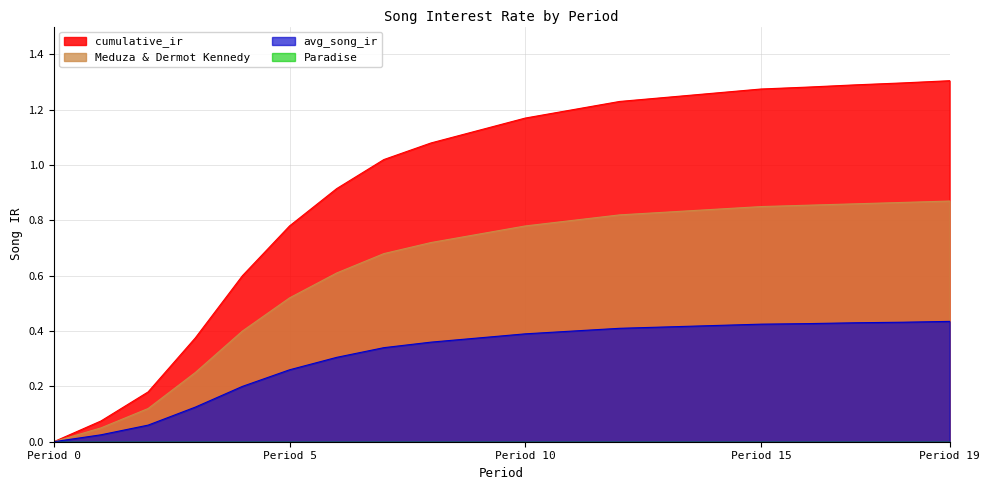

Which series has the largest range (max minus min)?

cumulative_ir